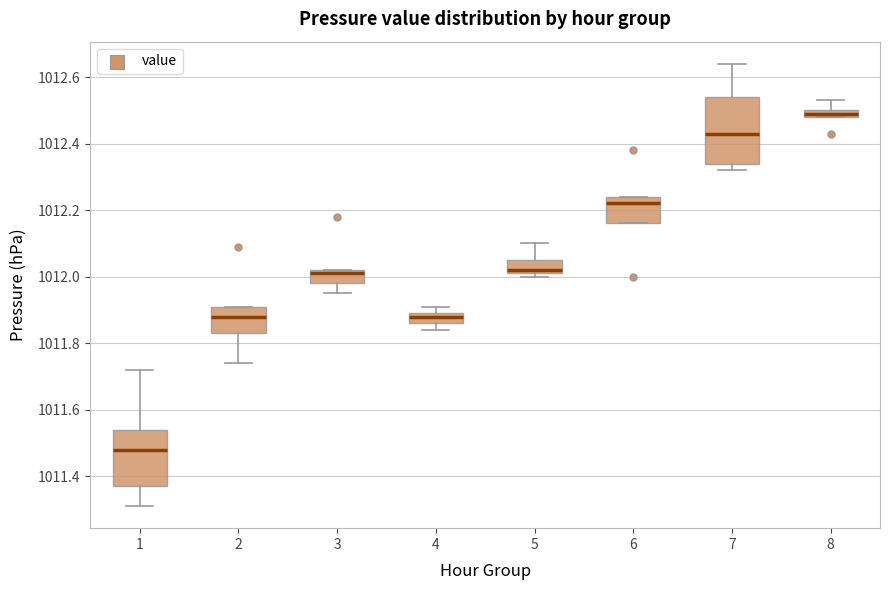

Where is the lower edge of the box at x = 5 on the y-axis? The values are not printed on the chart, so give them approximately, as read against the axis.

1012.02